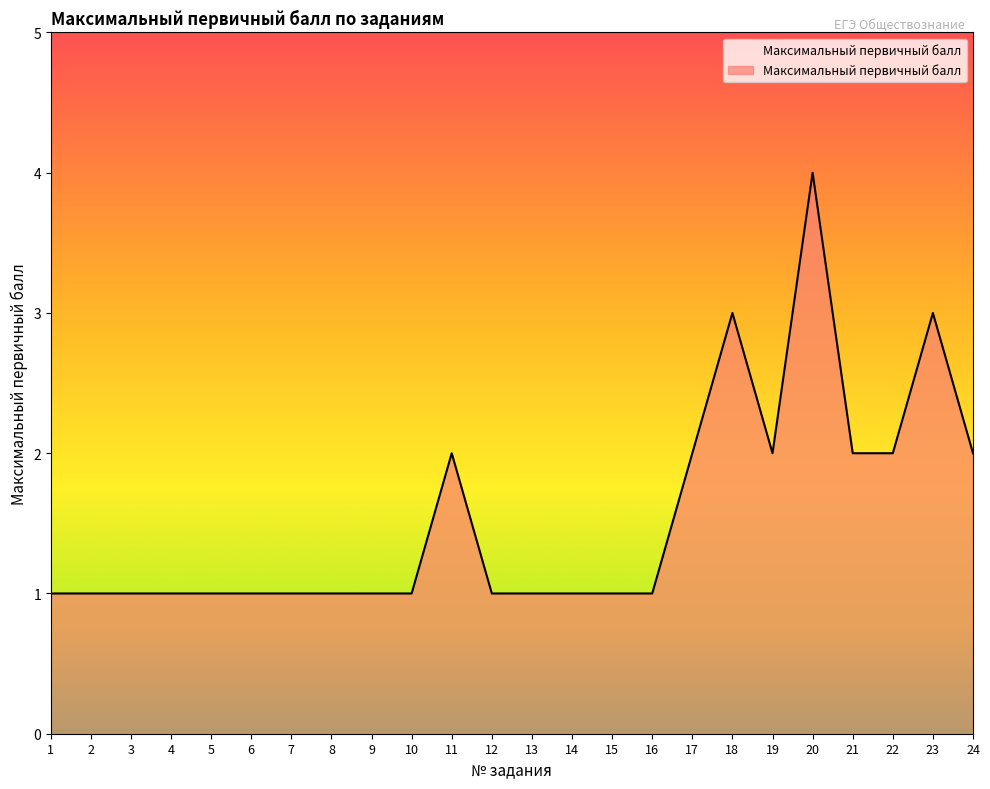

What is the smallest value displayed?

1